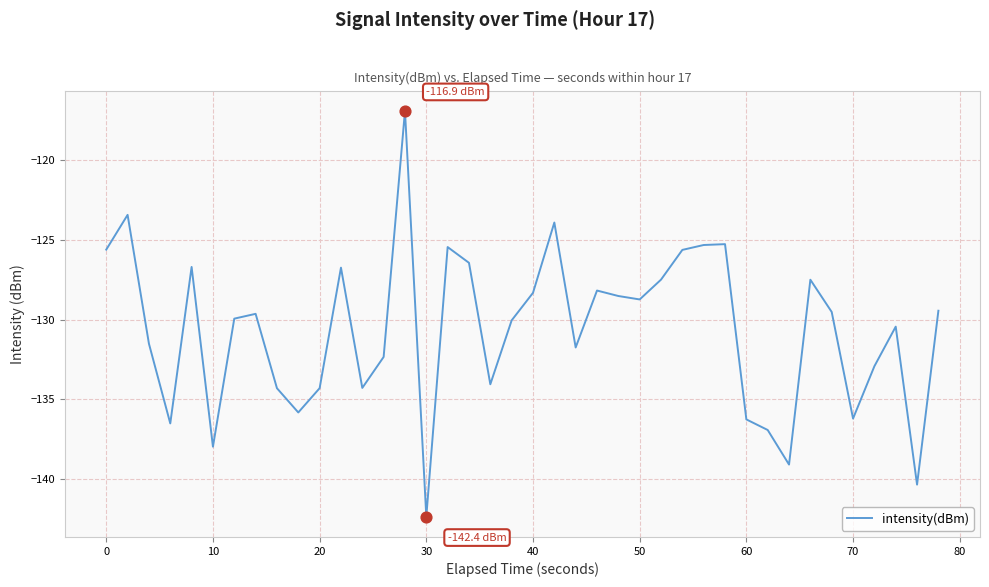

What is the minimum value shown in the chart?

-142.4